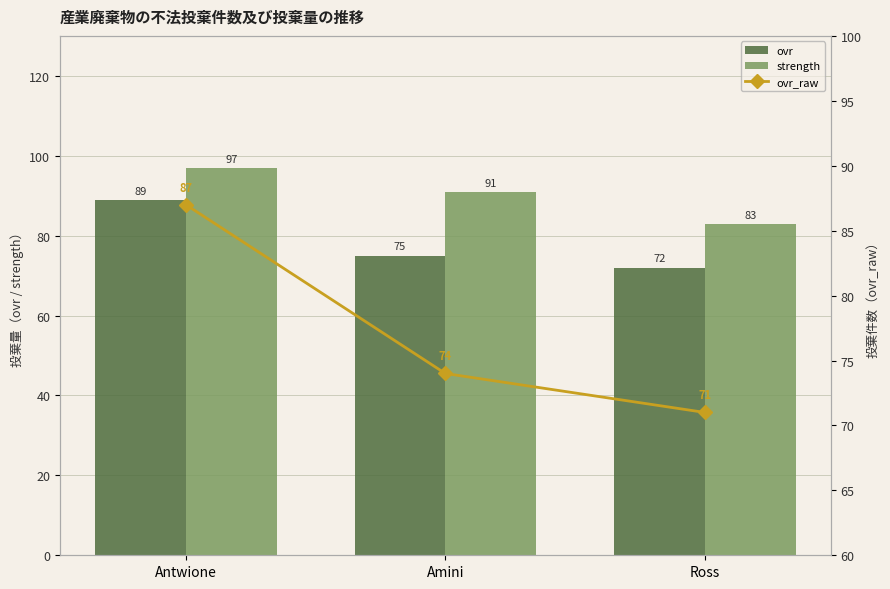

What is the maximum value for strength?

97